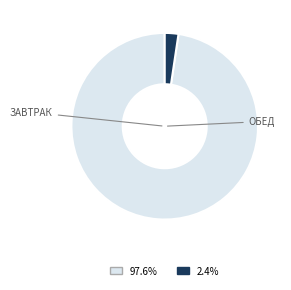

Is there a majority slice in this chart?

Yes